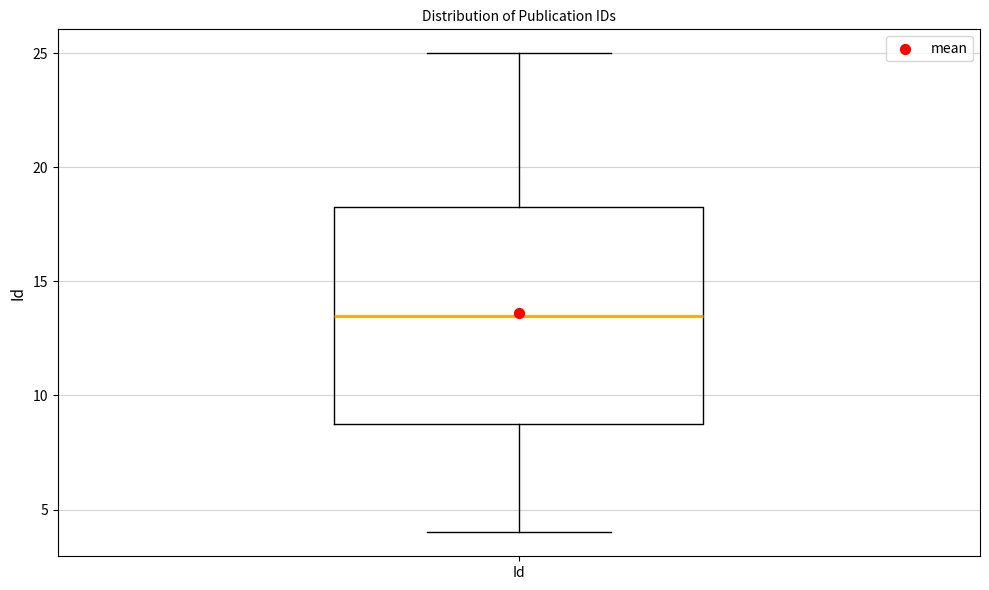

Read this box plot against the y-axis: the position of the median line, the range covered by the box, and the ends of both whiskers. The values are not printed on the chart, so give them approximately, as read against the axis.

median 13.5, box 9.0 to 18.5, whiskers 4.0 to 25.0